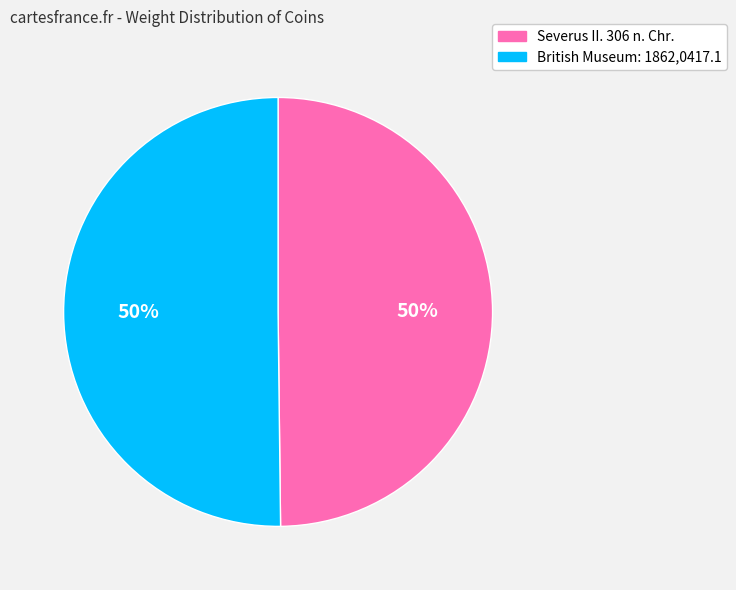

True or false: British Museum: 1862,0417.1 accounts for 50% of the total.

True